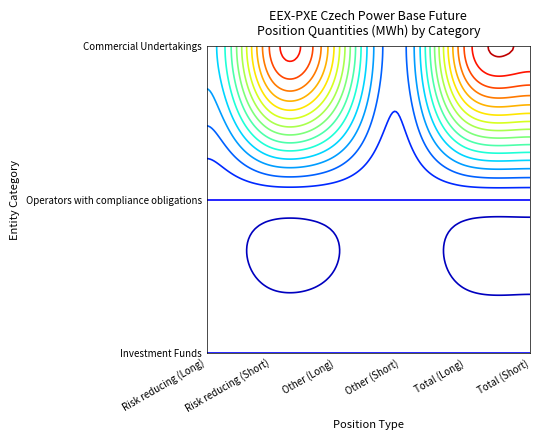

Reading left to right, what are all the values shown in this chart?

Risk reducing (Long): 0=0	1=0	2=2106458
Risk reducing (Short): 0=0	1=0	2=7945722
Other (Long): 0=0	1=0	2=5804493
Other (Short): 0=0	1=0	2=950666
Total (Long): 0=0	1=0	2=7910951
Total (Short): 0=0	1=0	2=8896388